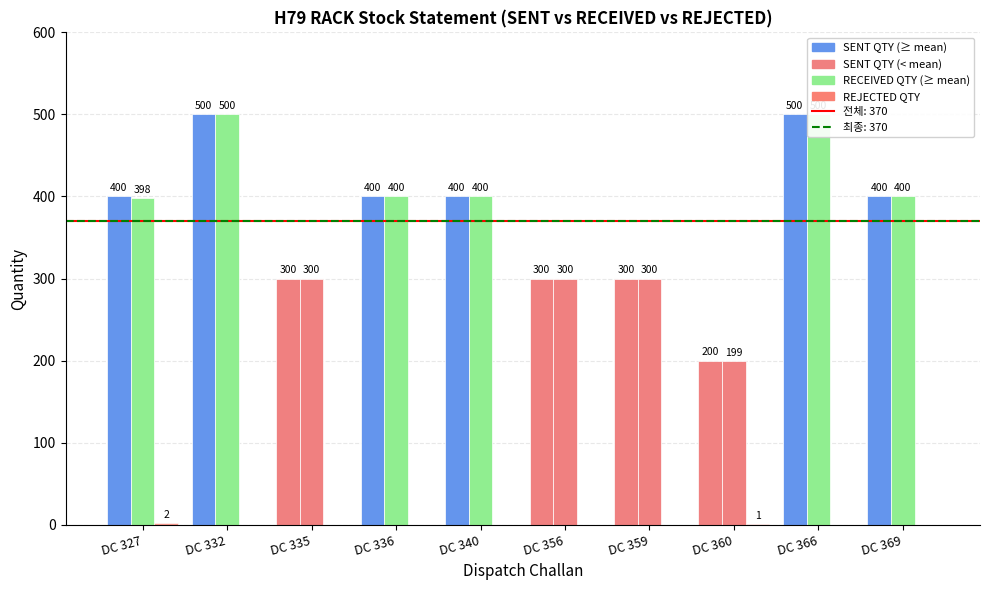

At DC 360, list the series in order from smallest to largest.

REJECTED QTY, RECEIVED QTY, SENT QTY